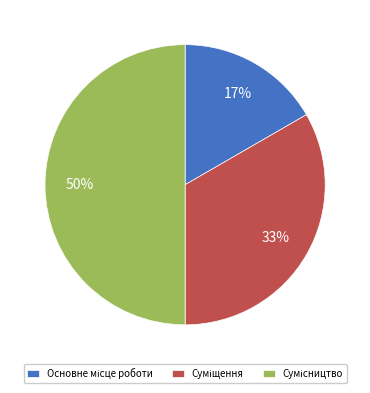

To the nearest percent, what is the difference between the largest and smallest slice percentages?

33%